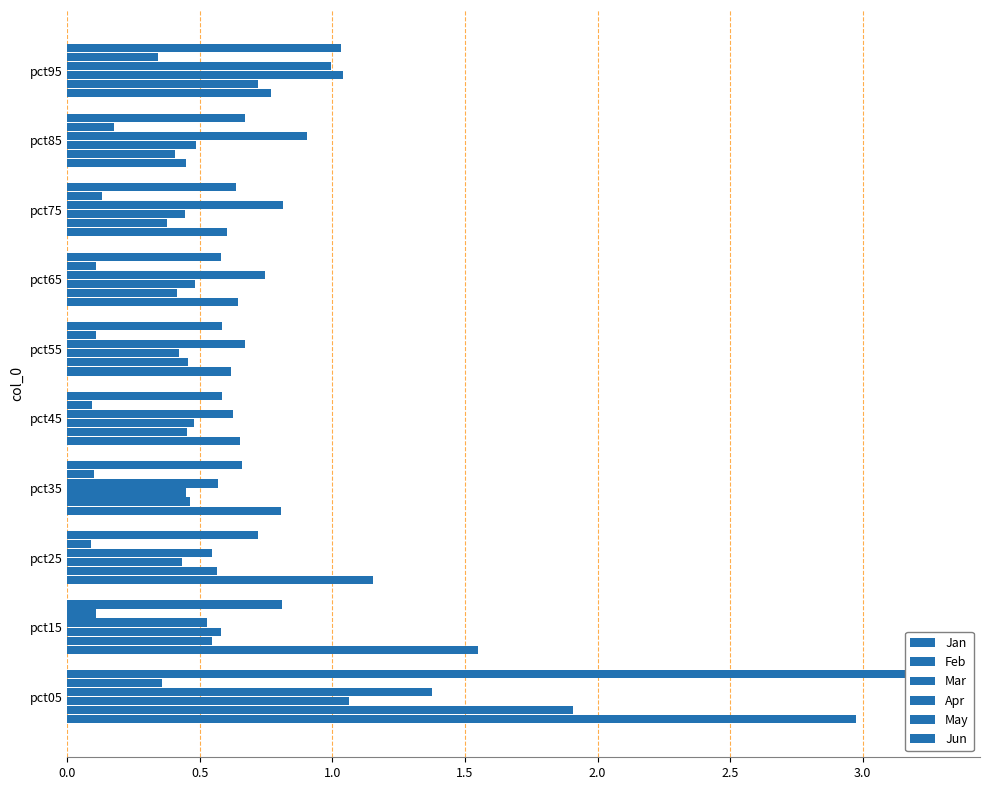

What is the smallest value displayed?

0.1